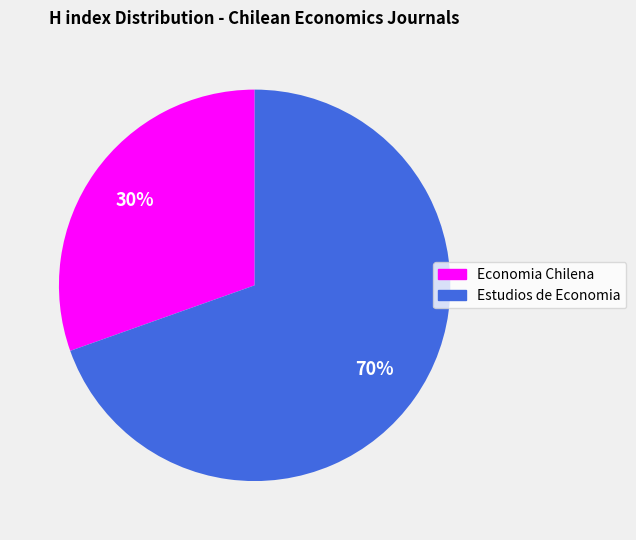

Between Economia Chilena and Estudios de Economia, which is larger?

Estudios de Economia